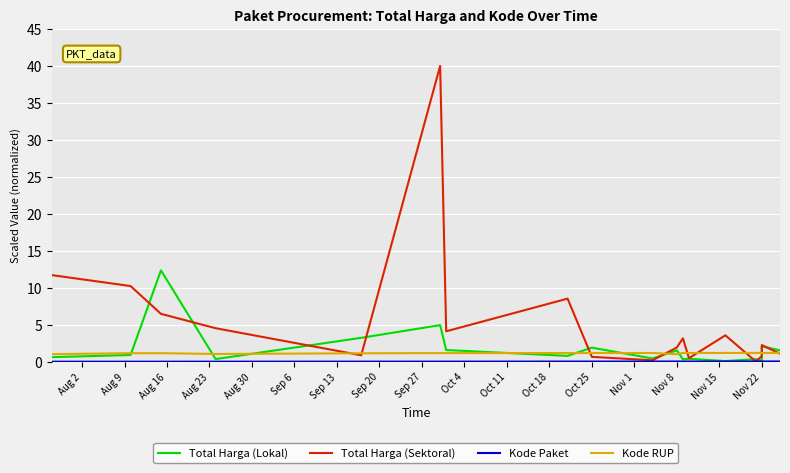

Reading left to right, extract all data points from this chart.

Total Harga (Lokal): 0.7	0.9	12.4	0.4	3.3	5.0	1.6	0.8	1.9	0.5	1.6	0.4	0.4	0.1	0.4	0.2	2.1	1.6
Total Harga (Sektoral): 11.7	10.3	6.5	4.6	0.9	40.0	4.1	8.6	0.7	0.2	2.0	3.2	0.5	3.6	0.1	0.8	2.3	1.1
Kode Paket: 0.0	0.0	0.0	0.0	0.0	0.1	0.1	0.1	0.1	0.1	0.1	0.1	0.1	0.1	0.1	0.1	0.1	0.1
Kode RUP: 1.1	1.2	1.2	1.1	1.2	1.2	1.2	1.2	1.2	1.2	1.1	1.2	1.2	1.2	1.2	1.2	1.2	1.2